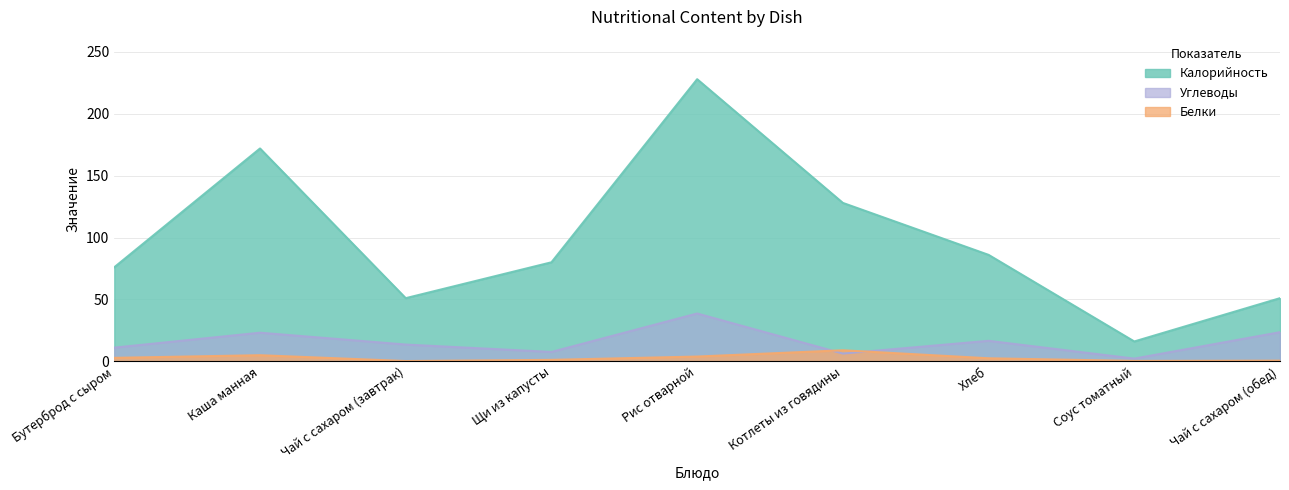

What position from the left is Бутерброд с сыром?

1